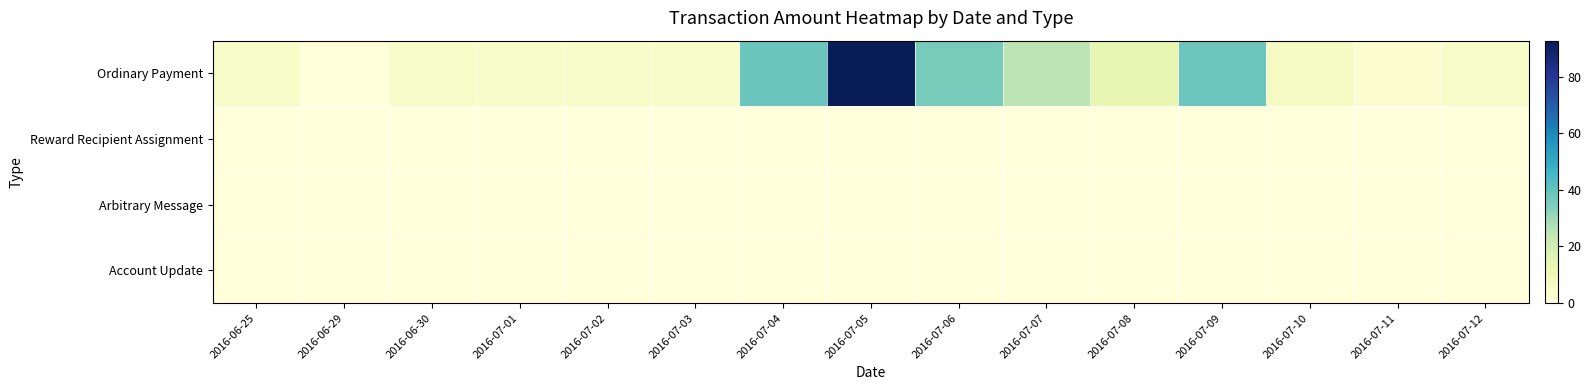

At which category does the chart reach its minimum across all series?

2016-06-29